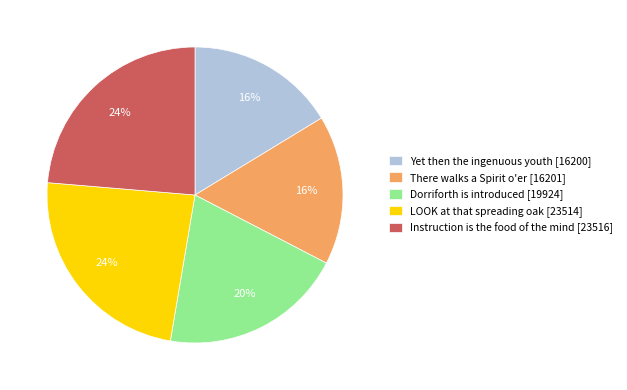

To the nearest percent, what is the combined percentage of There walks a Spirit o'er [16201] and Dorriforth is introduced [19924]?

36%